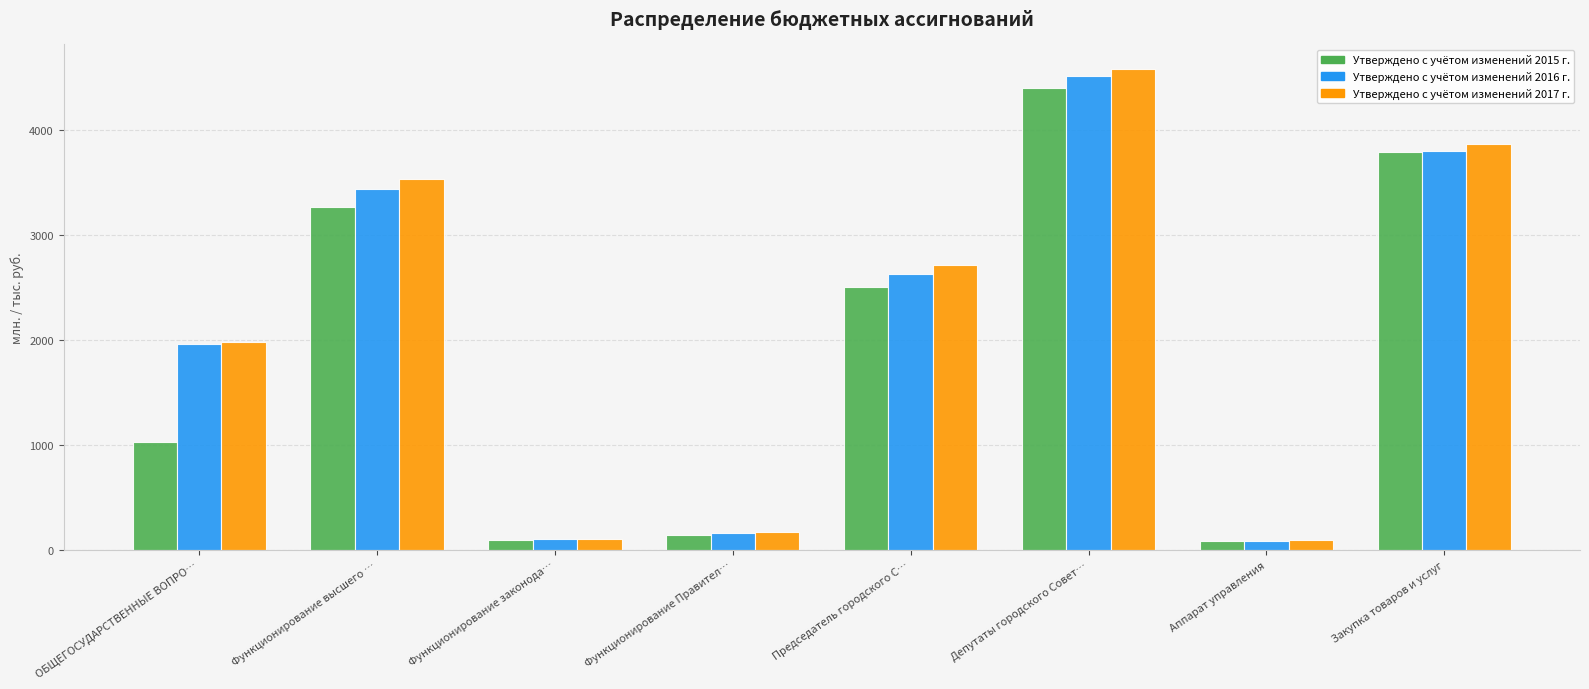

What is the smallest value displayed?

84.9